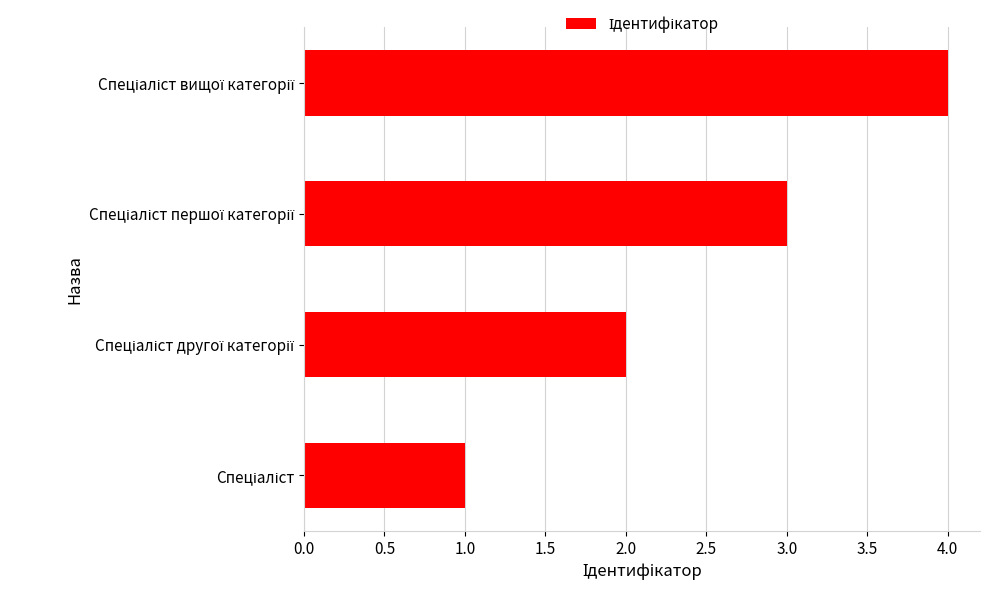

What is the maximum value shown in the chart?

4